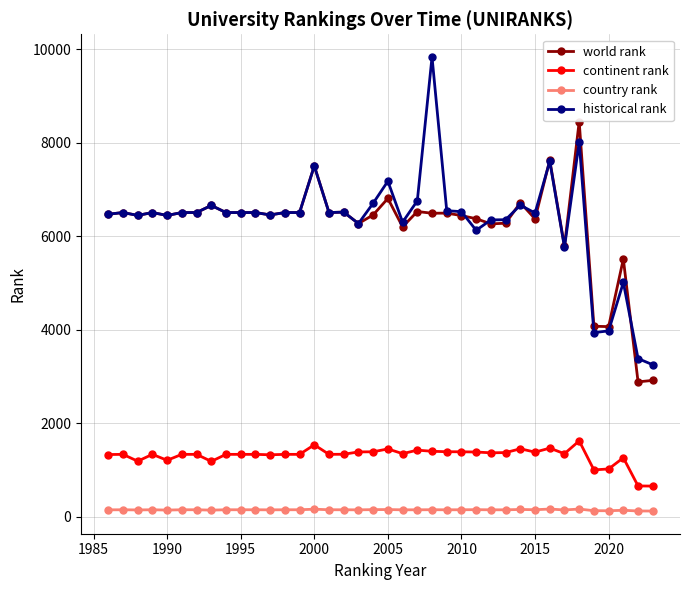

What is the difference between the maximum and second lowest values in the historical rank series?

6445.5